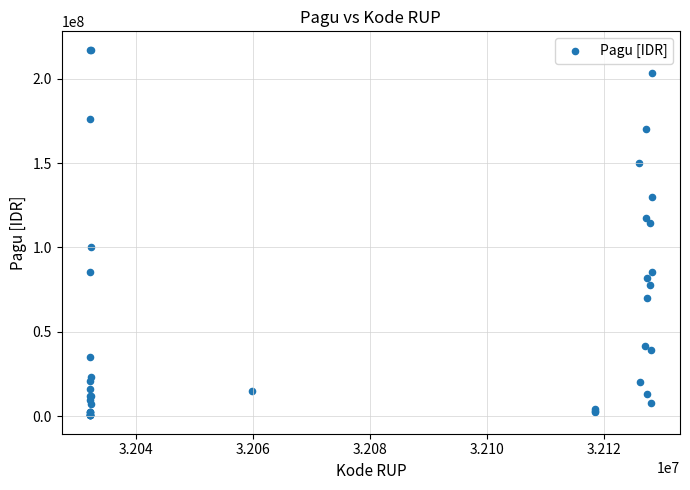

What Y value in the scatter plot is closest to 108830000?

114296000